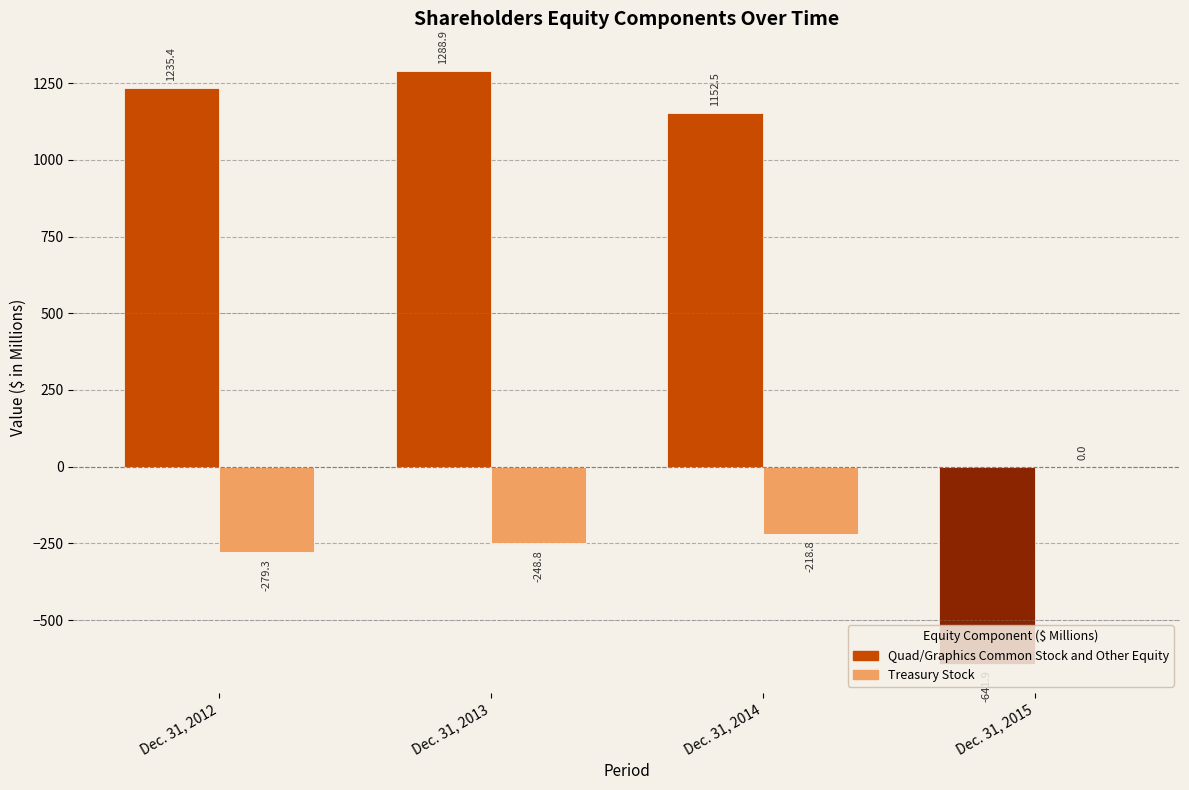

The value of Quad/Graphics Common Stock and Other Equity at Dec. 31, 2015 is -641.9. True or false?

True